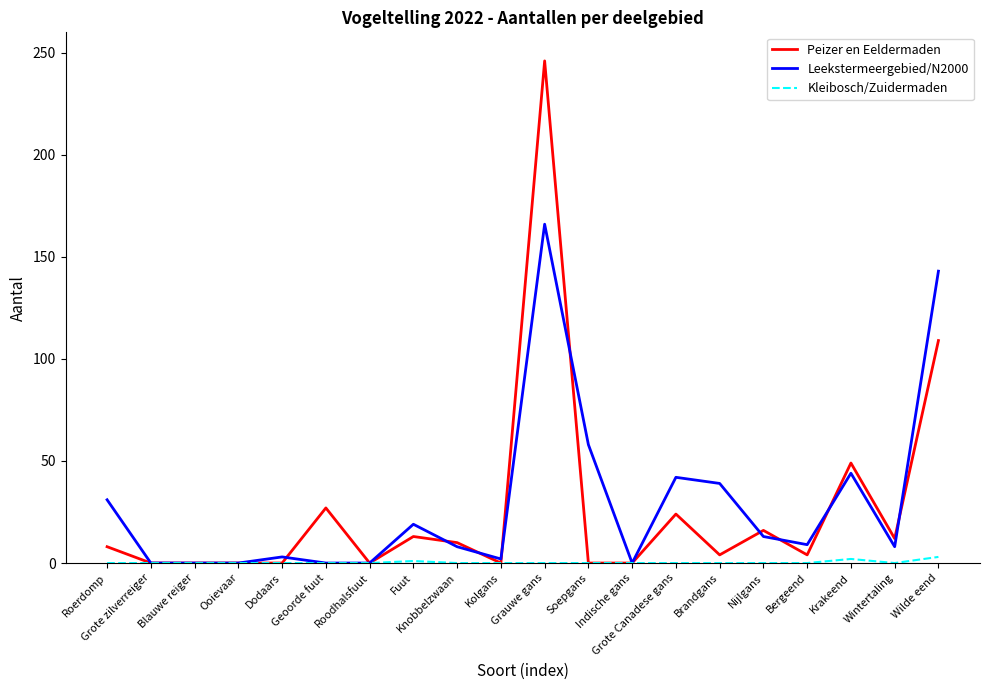

List the series in order of their peak value, lowest first.

Kleibosch/Zuidermaden, Leekstermeergebied/N2000, Peizer en Eeldermaden